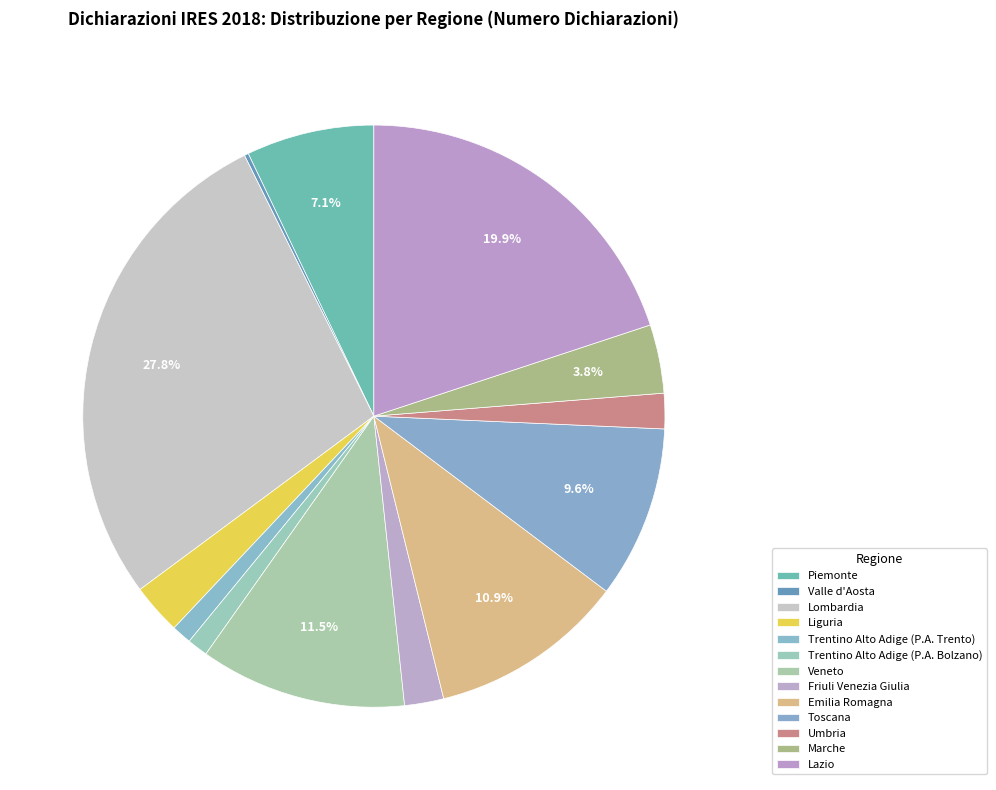

How many slices are in this pie chart?

13